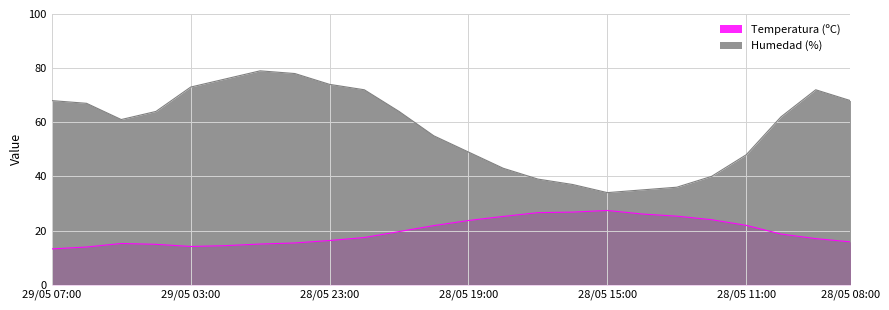

Where is the first local maximum for Humedad (%)?

29/05 01:00